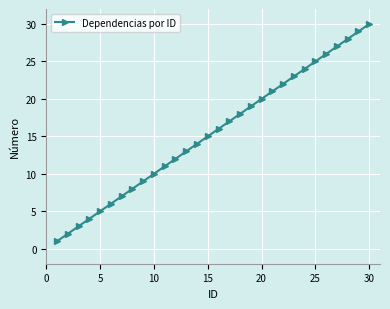

How many lines are shown in the chart?

1